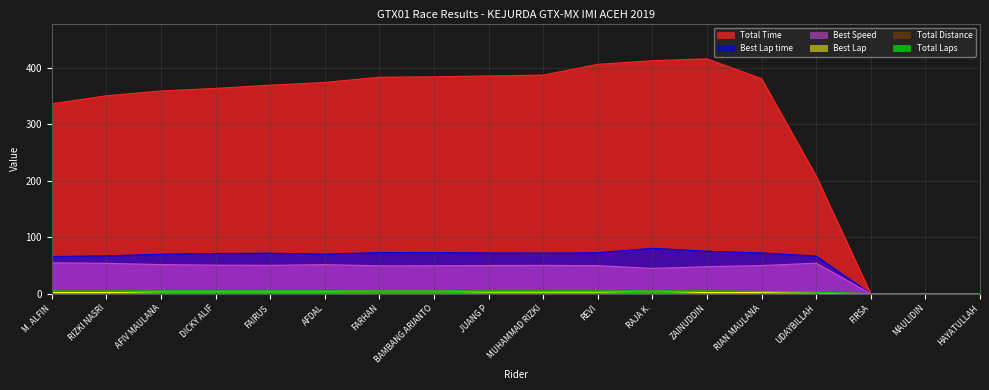

Does the chart have visible grid lines?

Yes